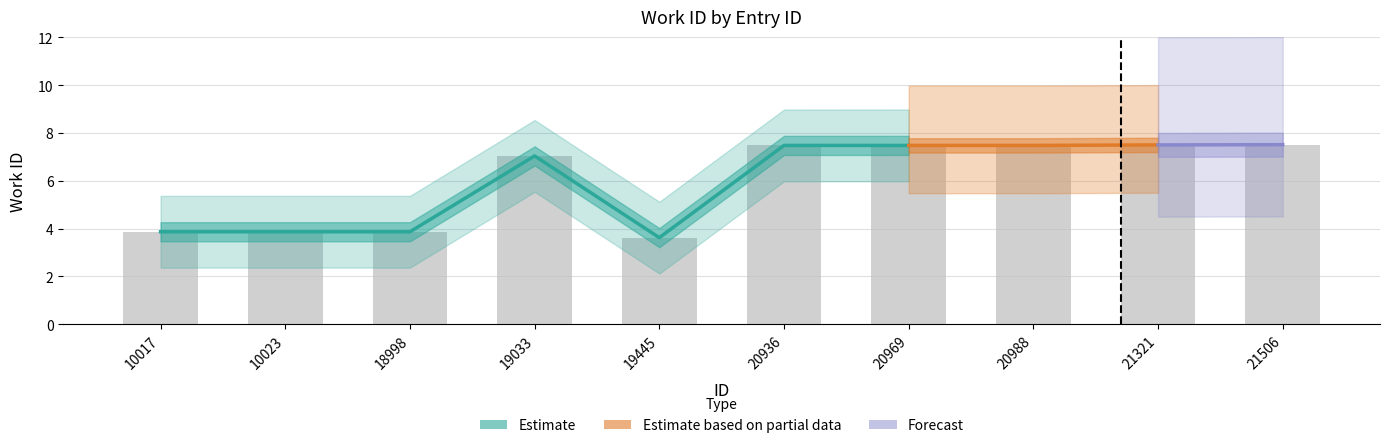

The value at 20988 is 1.9. True or false?

False